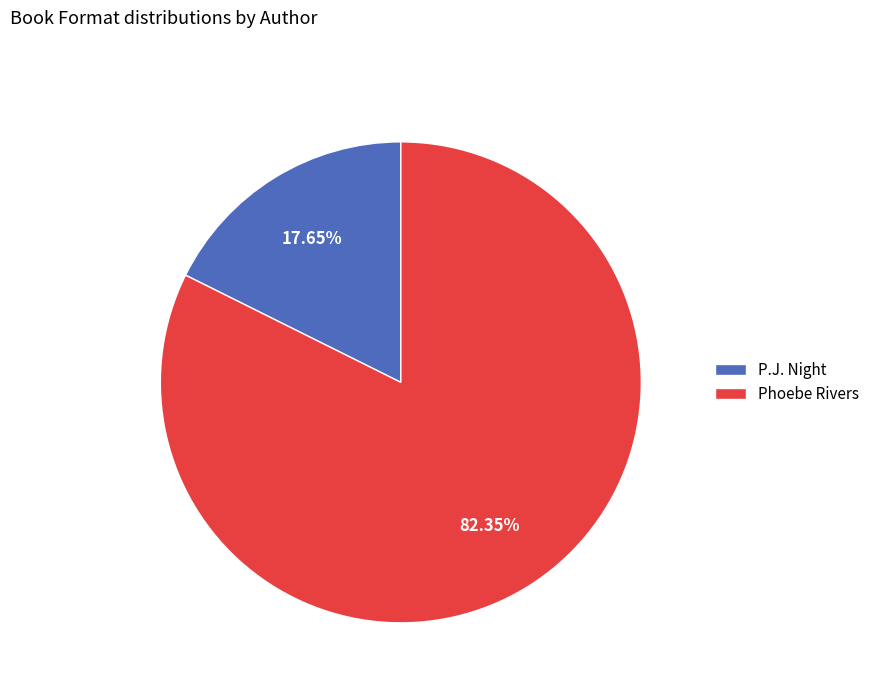

The P.J. Night slice represents 43% of the pie. True or false?

False